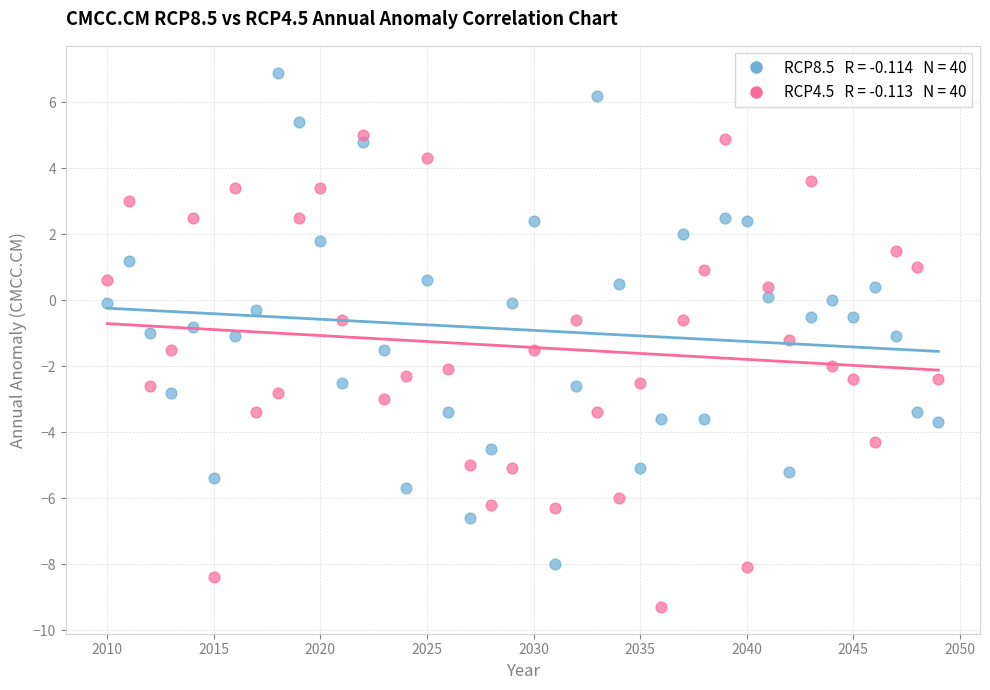

Across all data points, what is the range of X values (max minus min)?

39.0